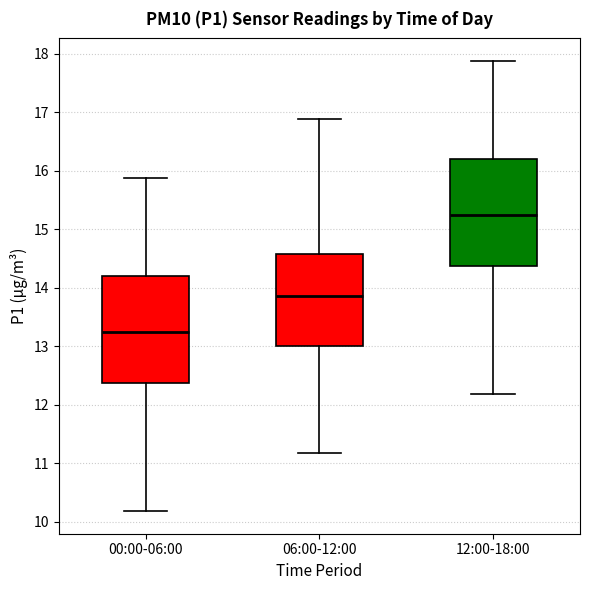

Reading left to right, read every box against the y-axis: the position of its median line, the range the box covers, and the ends of its whiskers. The values are not printed on the chart, so give them approximately, as read against the axis.

00:00-06:00: median 13.2, box 12.4 to 14.2, whiskers 10.2 to 15.9
06:00-12:00: median 13.9, box 13.0 to 14.6, whiskers 11.2 to 16.9
12:00-18:00: median 15.2, box 14.4 to 16.2, whiskers 12.2 to 17.9